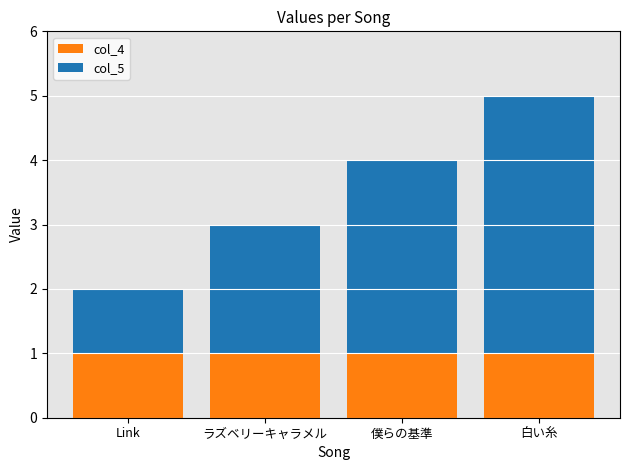

At which category is the sum across all series the highest?

白い糸